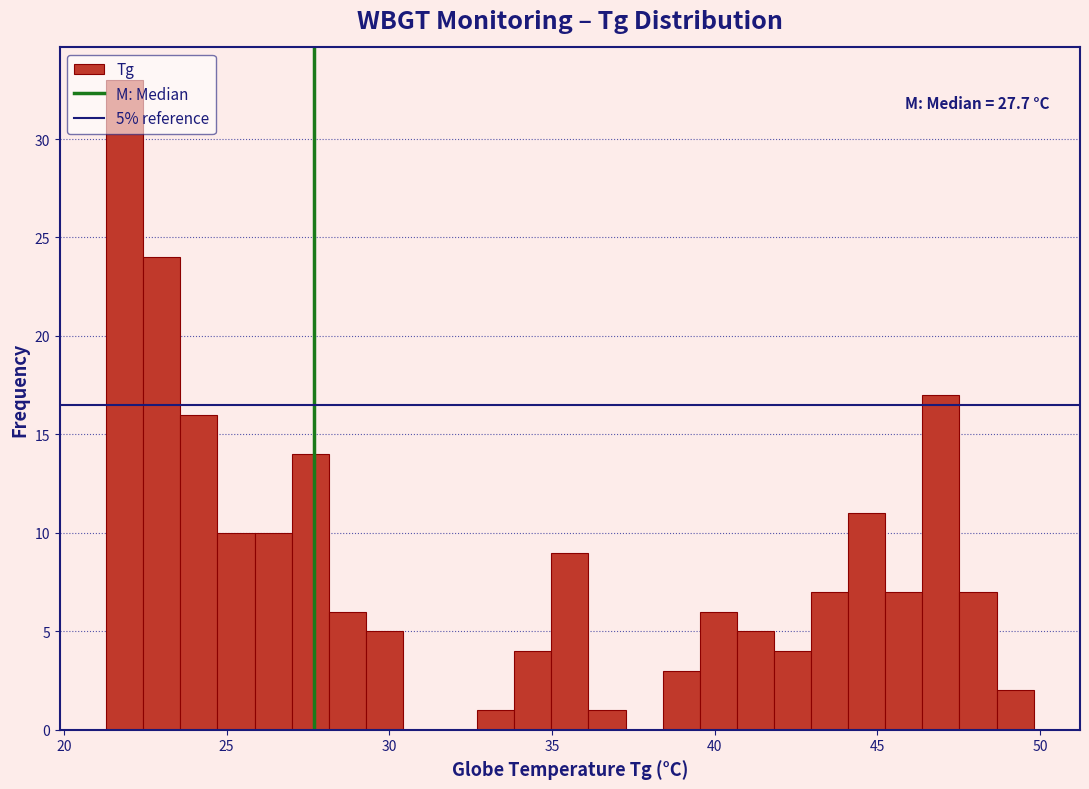

Read against the x-axis, roughly where is the centre of the tallest bar?

22.0